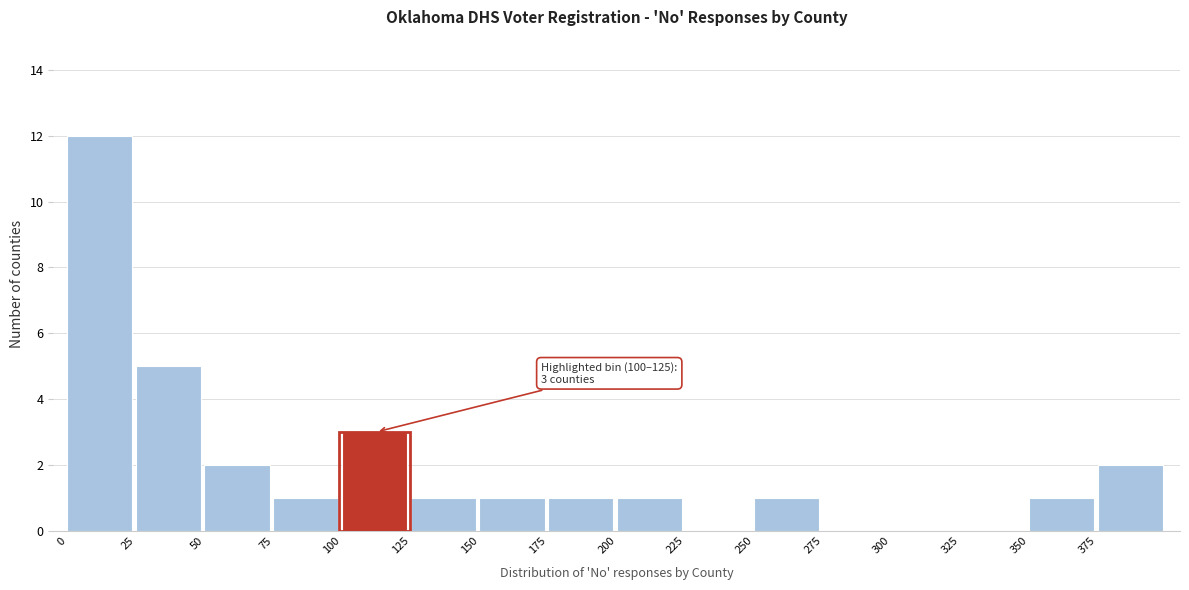

Which range on the x-axis has the tallest bar?

0 to 25